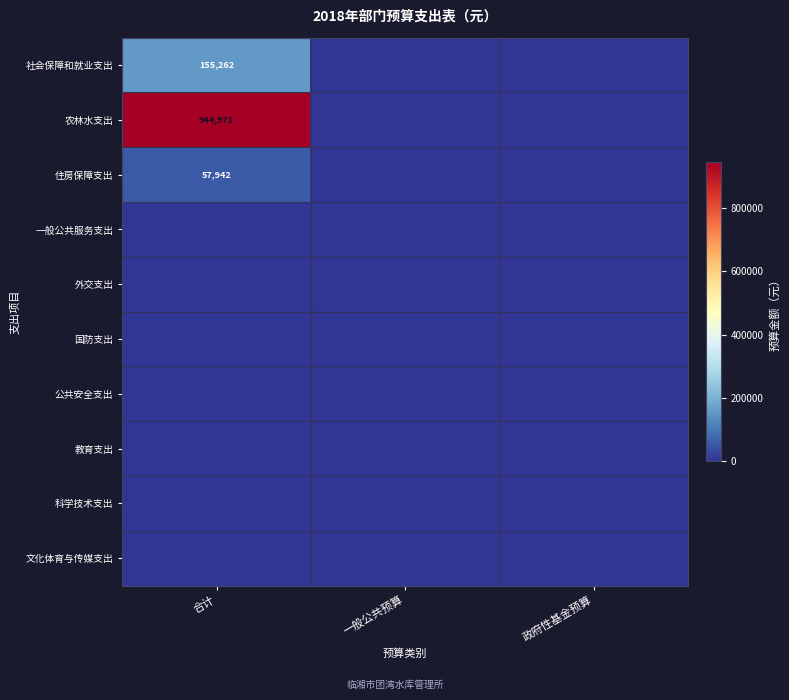

How many series are shown in this chart?

10